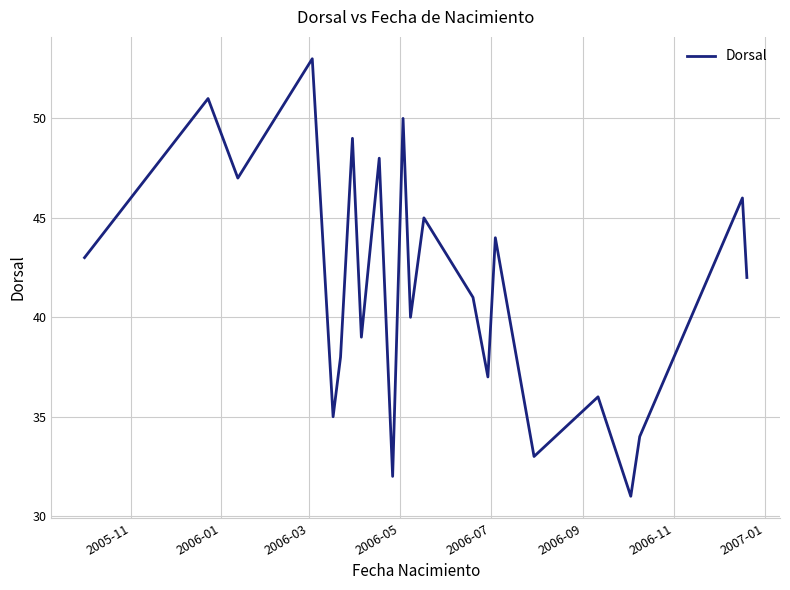

What is the difference between the maximum and minimum values?

22